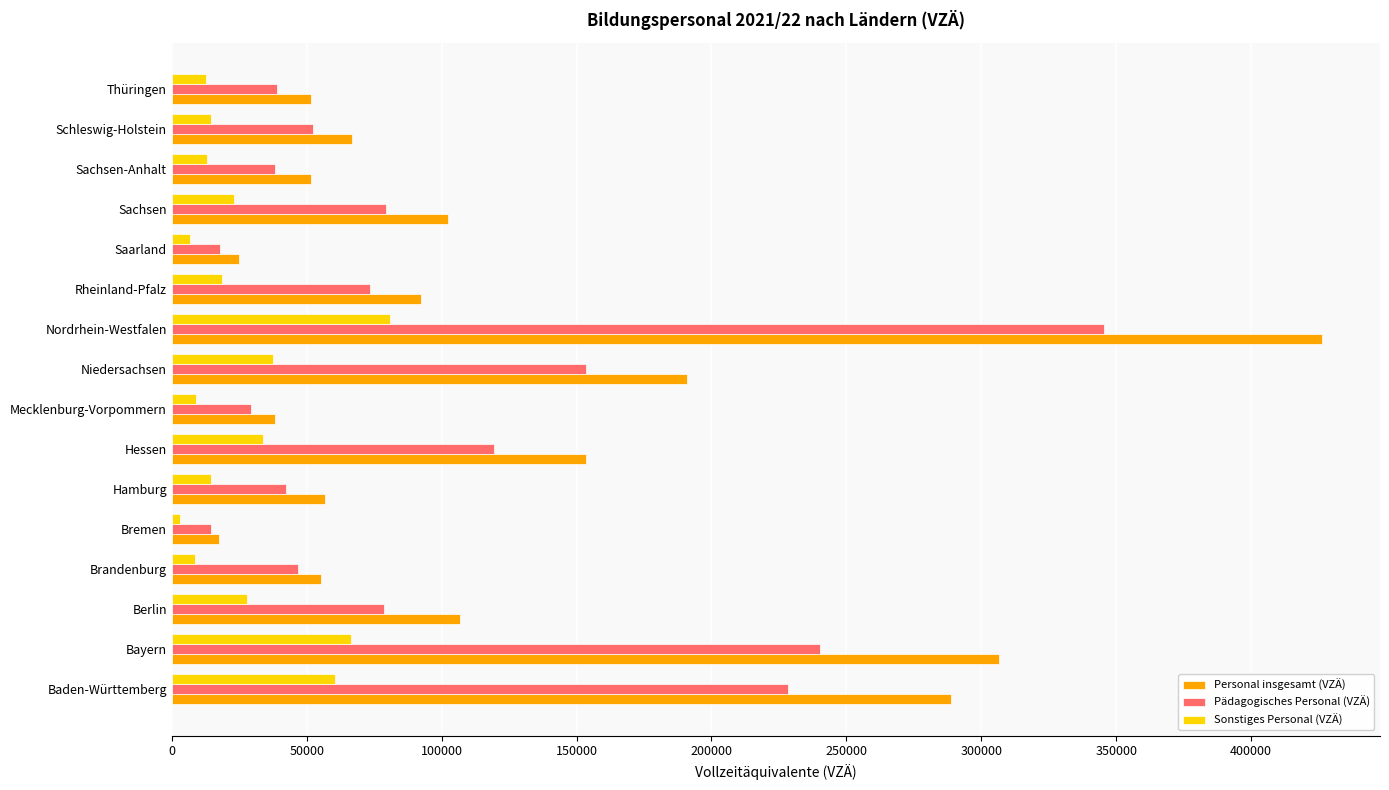

At which category is the sum across all series the highest?

Nordrhein-Westfalen